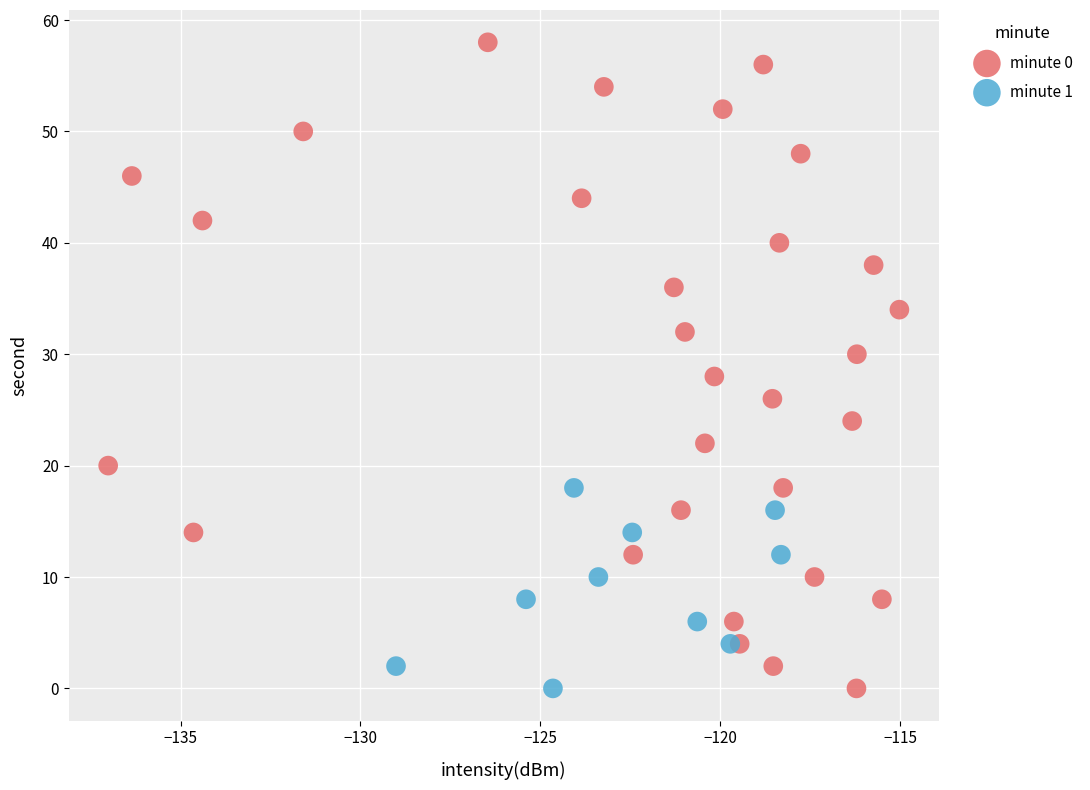

Which series has the widest spread of Y values?

minute 0